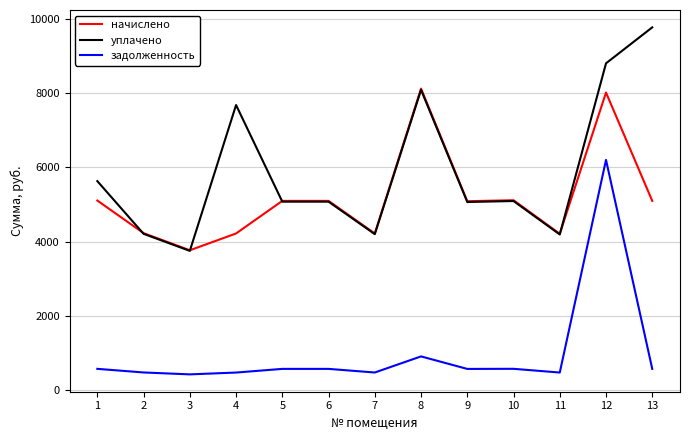

At which label does начислено reach its peak?

8